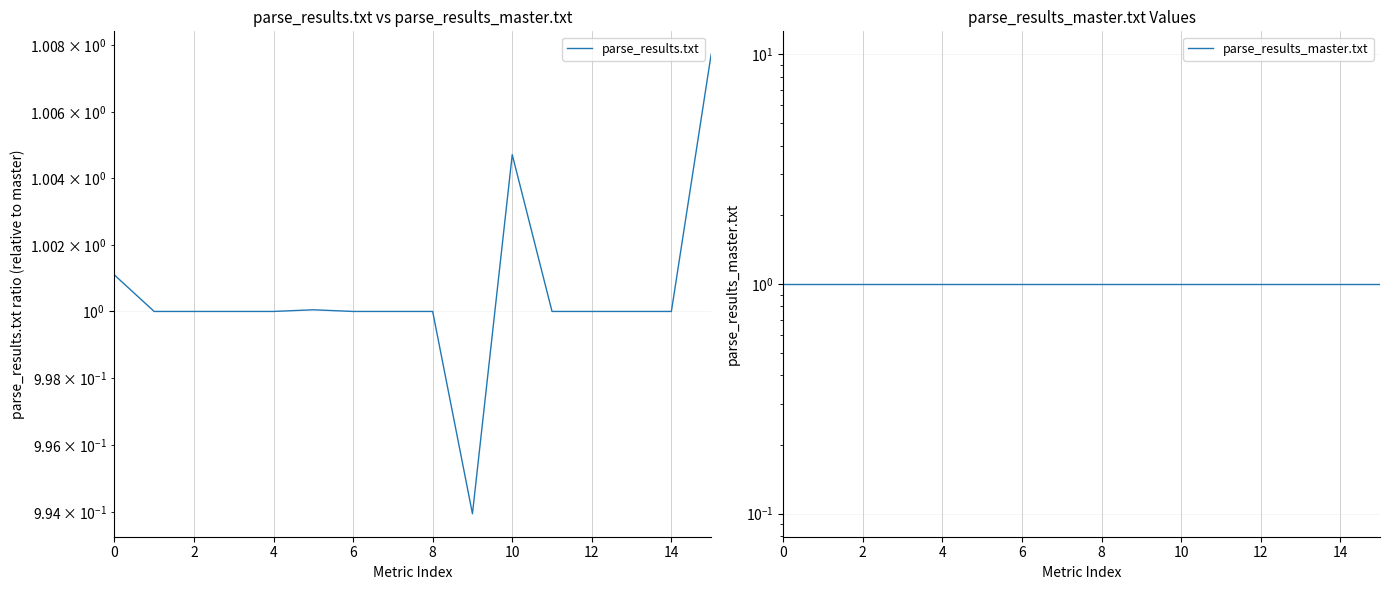

What is the value of the parse_results_master.txt point at the 7th from the left?

1.0